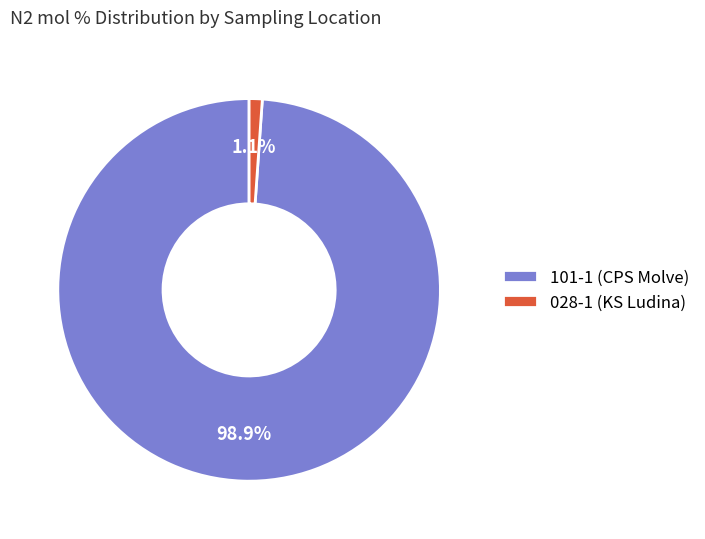

Which category has the biggest portion of the pie?

101-1 (CPS Molve)